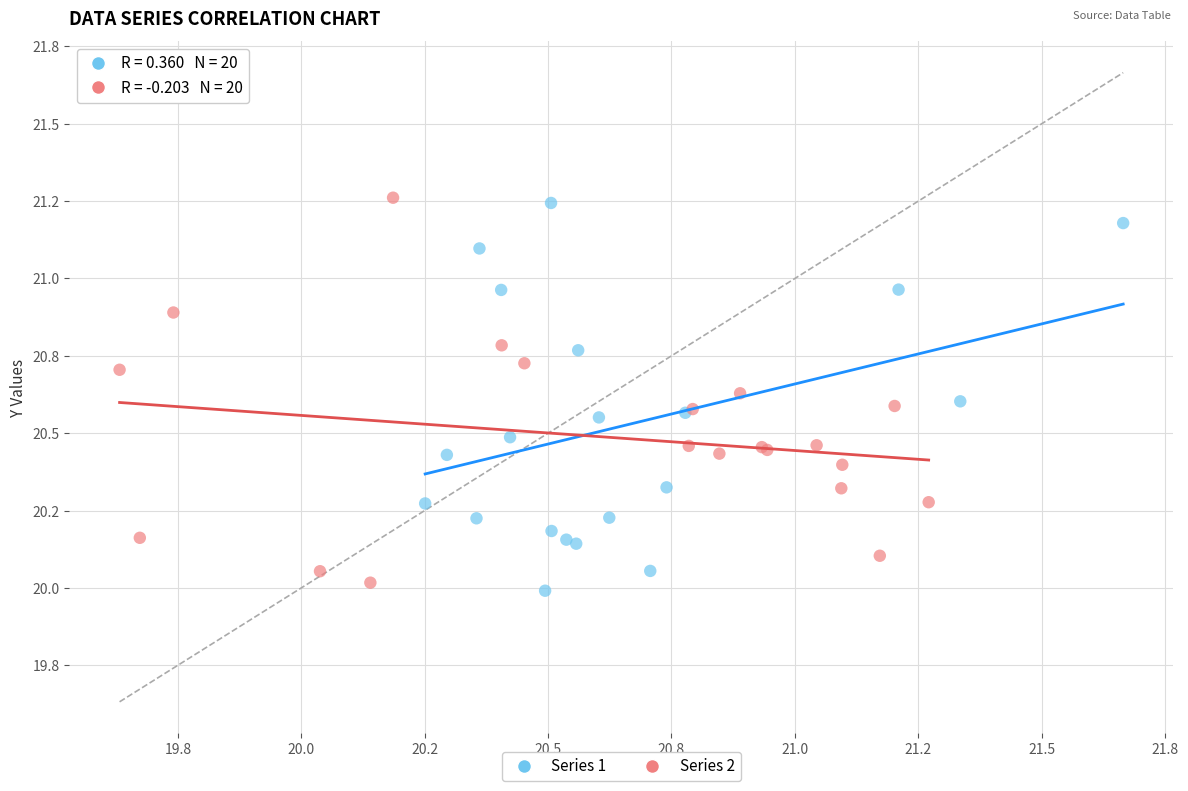

What are all the series names shown in the legend?

Series 1, Series 2